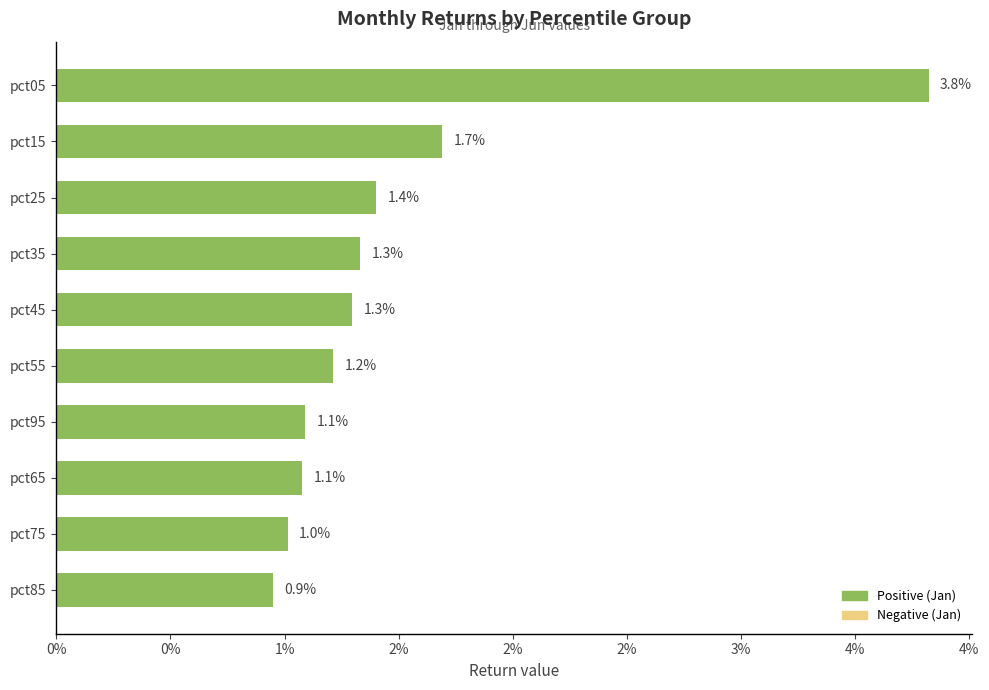

Does the chart contain any negative values?

No